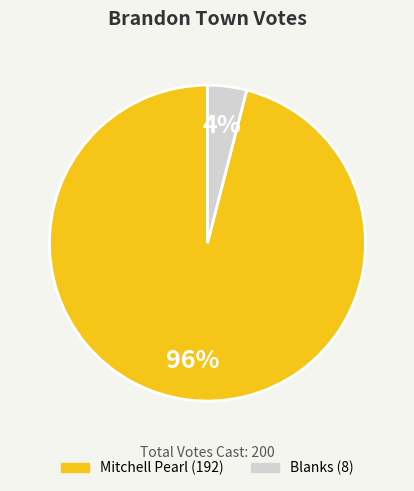

Which category has the biggest portion of the pie?

Mitchell Pearl